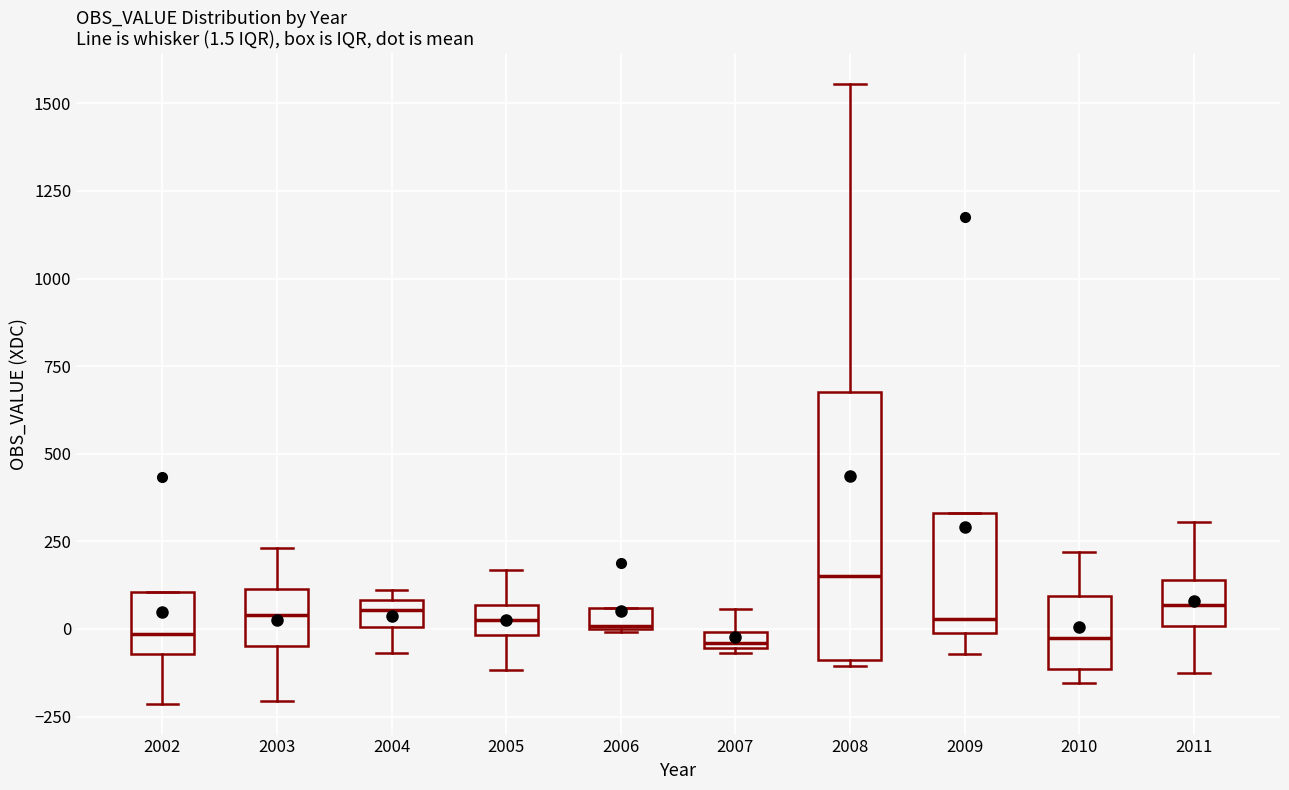

Which box is the tallest, from its lower edge to its upper edge?

2008